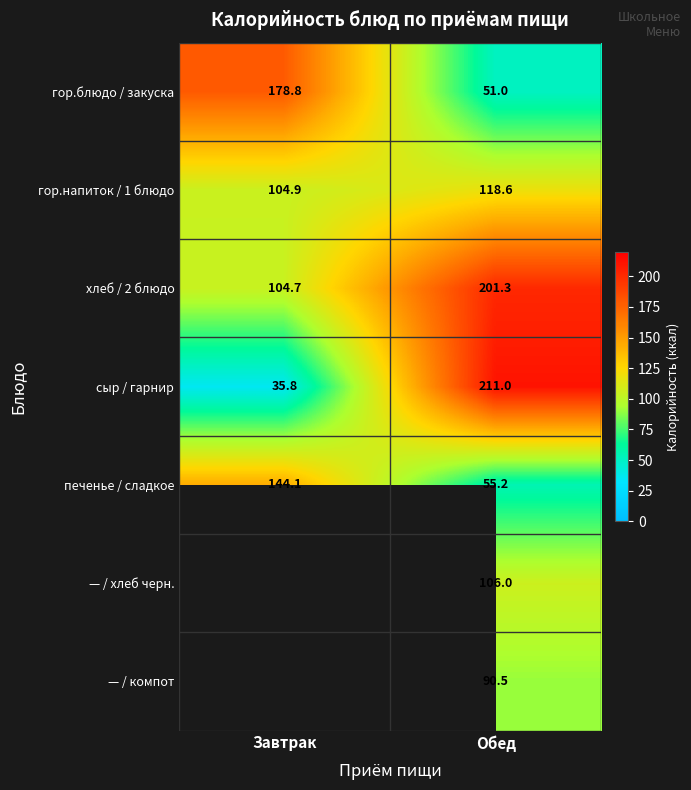

What is the highest value of the сыр / гарнир series?

211.0